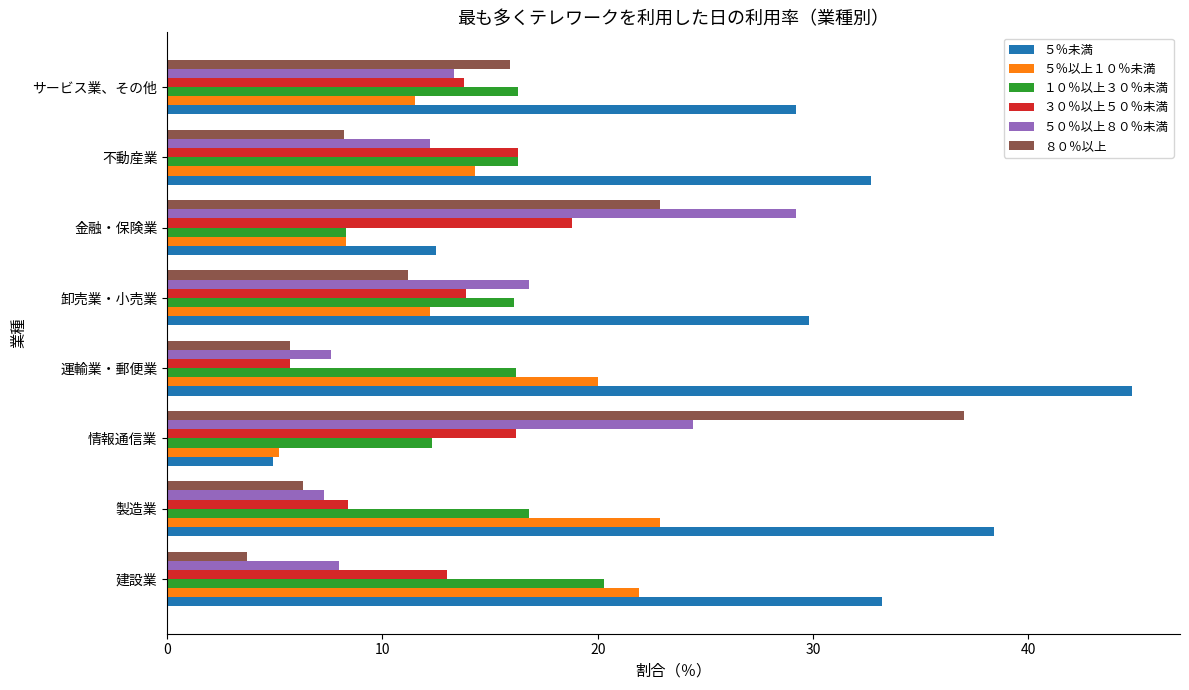

Where is ５％未満 nearest to the value 24?

サービス業、その他